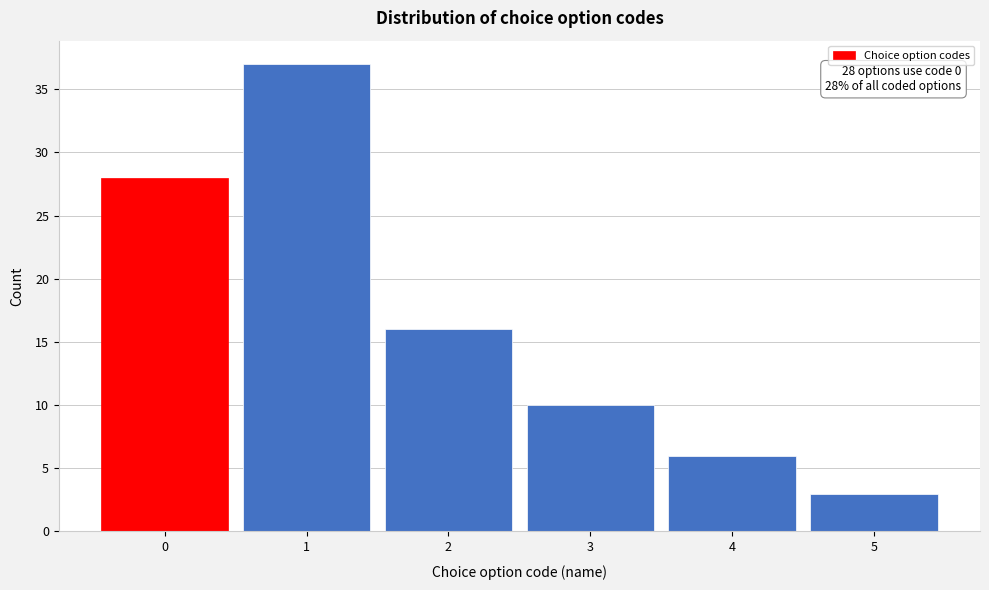

Reading left to right, transcribe all the data shown in this chart.

0=28	1=37	2=16	3=10	4=6	5=3